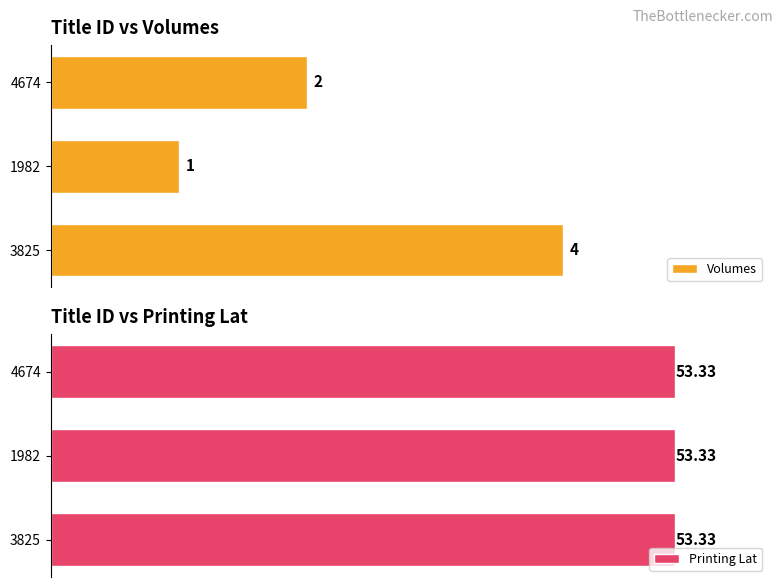

List the labels in order of Volumes value, smallest first.

1982, 4674, 3825